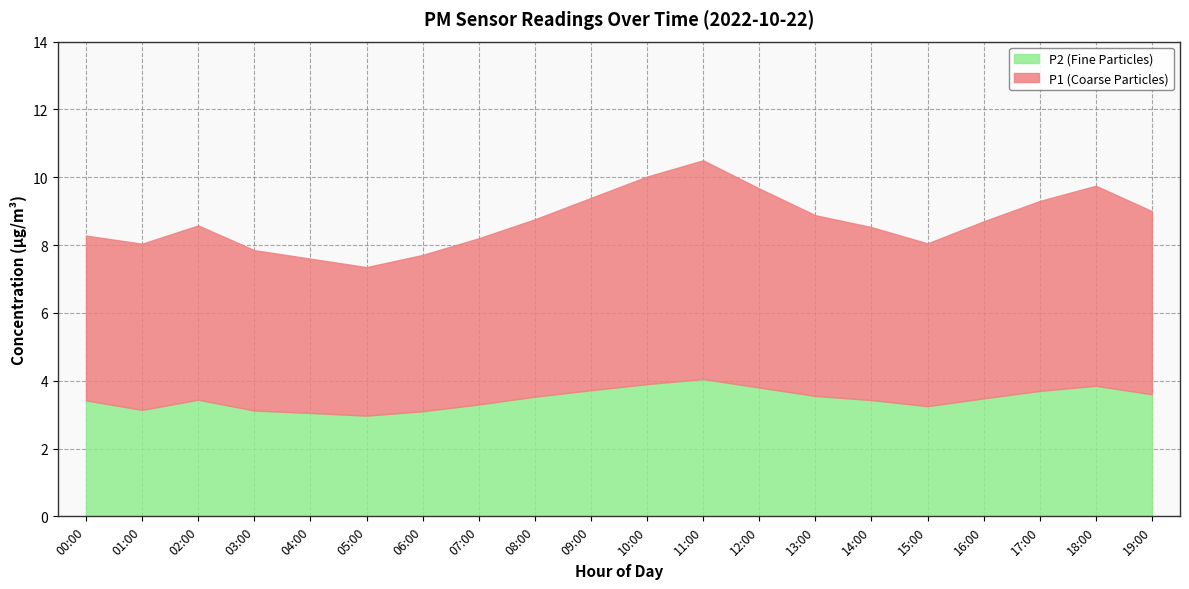

Reading right to left, list all the values displayed in this chart.

P1: 5.4	5.9	5.6	5.2	4.8	5.1	5.3	5.9	6.5	6.1	5.7	5.2	4.9	4.6	4.4	4.5	4.7	5.1	4.8	5.0
P2: 3.6	3.9	3.7	3.5	3.2	3.4	3.5	3.8	4.0	3.9	3.7	3.5	3.3	3.1	3.0	3.0	3.1	3.4	3.2	3.4